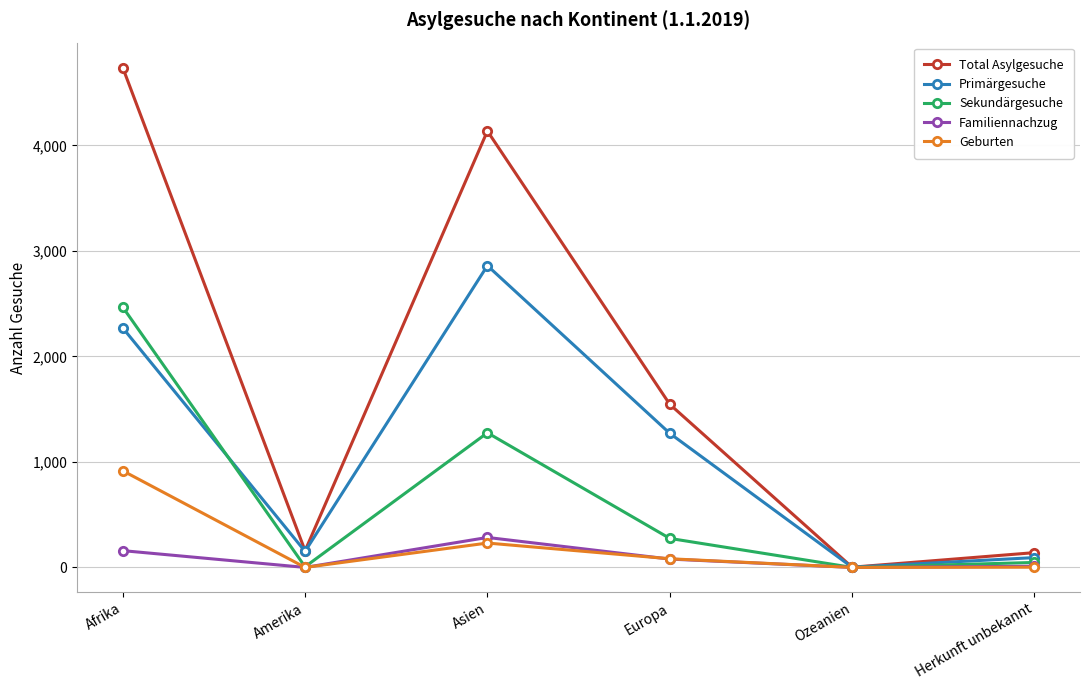

The value of Geburten at Asien is 231. True or false?

True